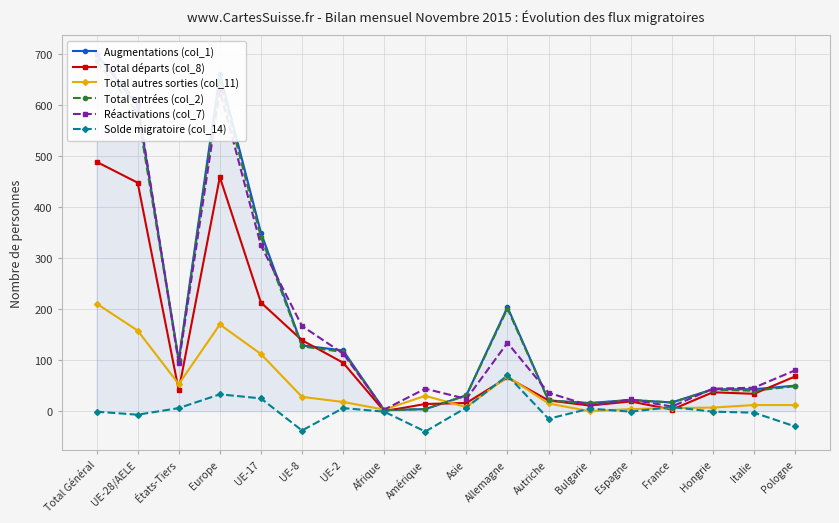

The Augmentations (col_1) series shows 350 at UE-17. True or false?

True